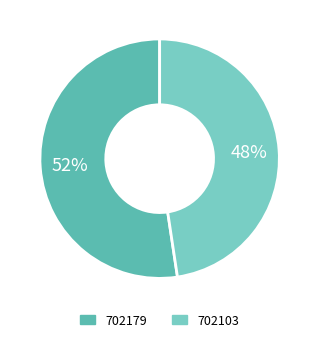

Rank the categories by value from lowest to highest.

702103, 702179